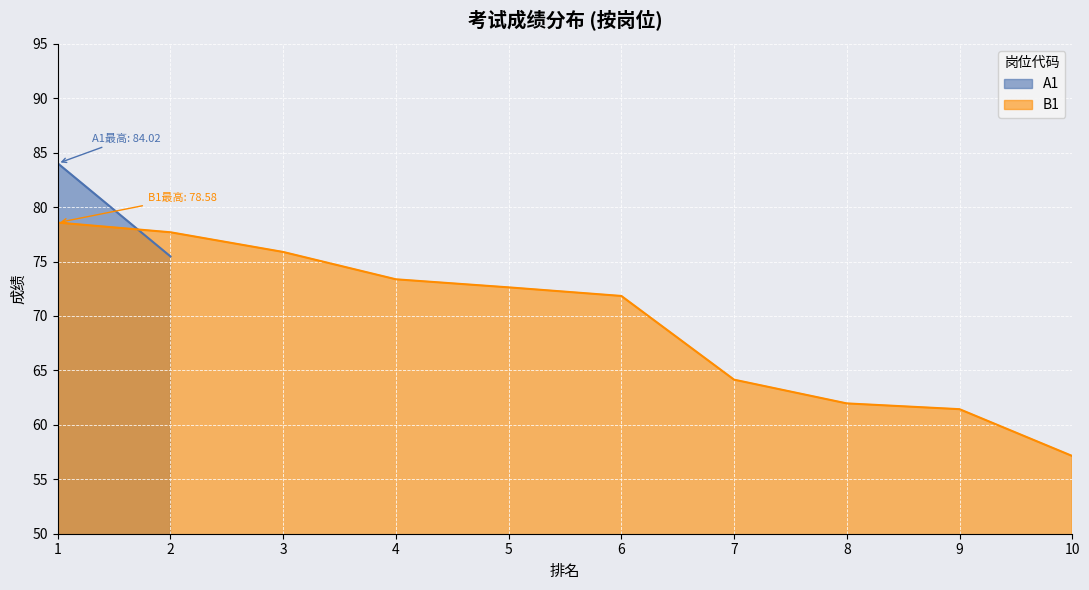

Where is B1 nearest to the value 67?

7